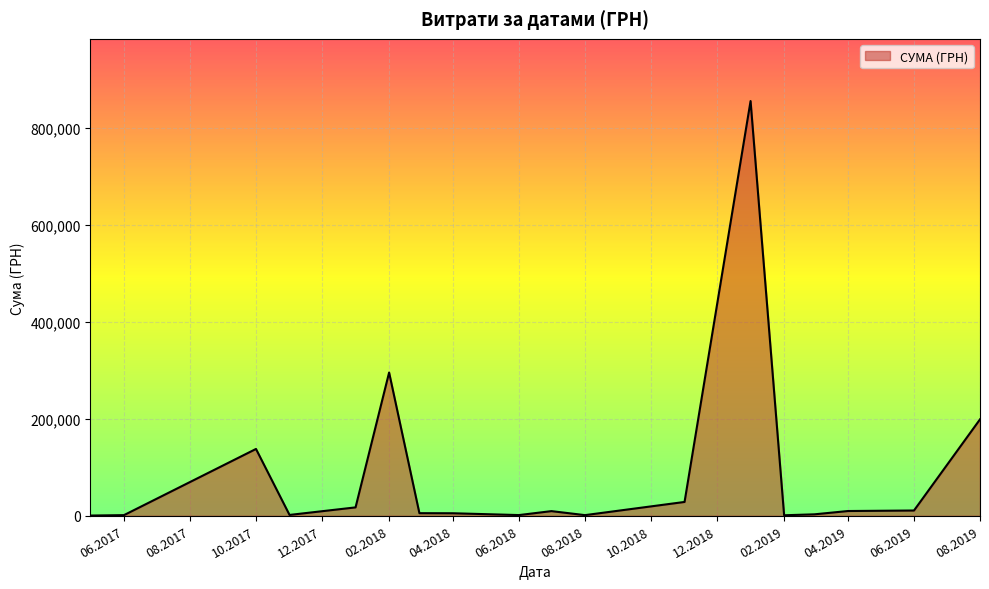

What is the difference between the maximum and minimum values?

854304.1